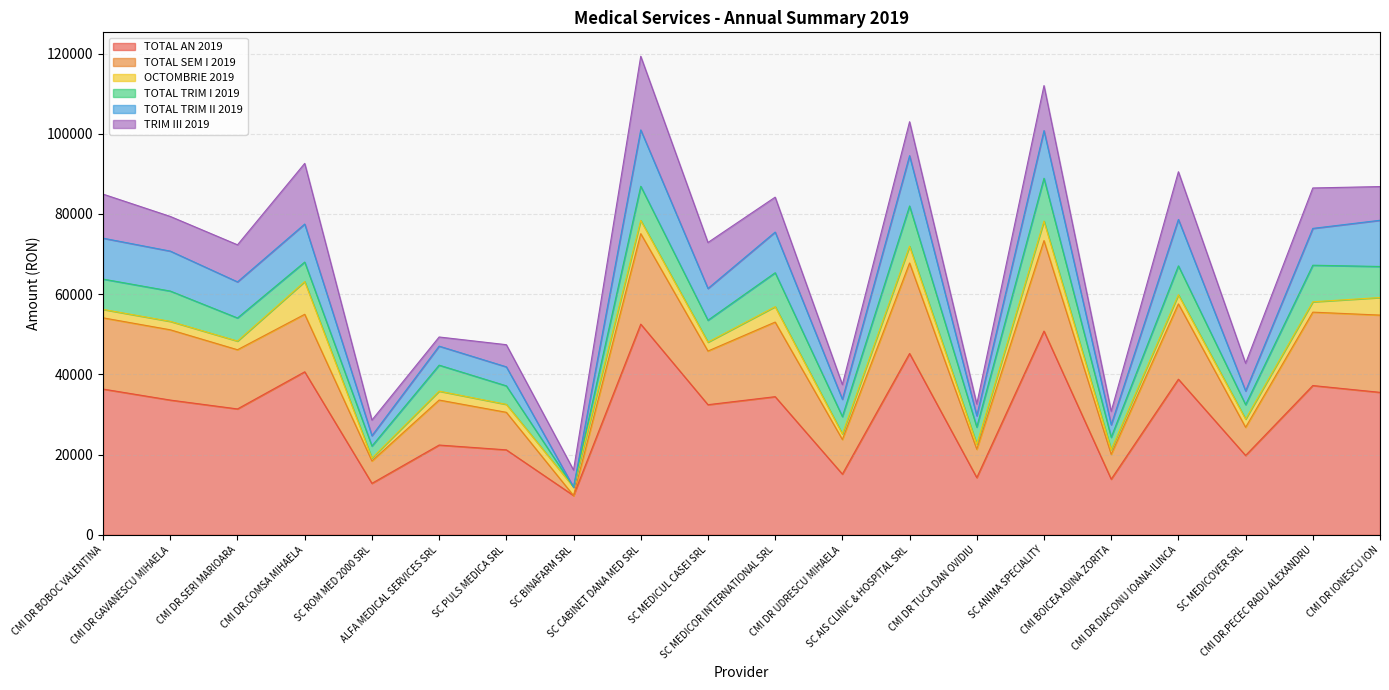

What is the approximate value of TOTAL AN 2019 at CMI DR.PECEC RADU ALEXANDRU?

37222.7